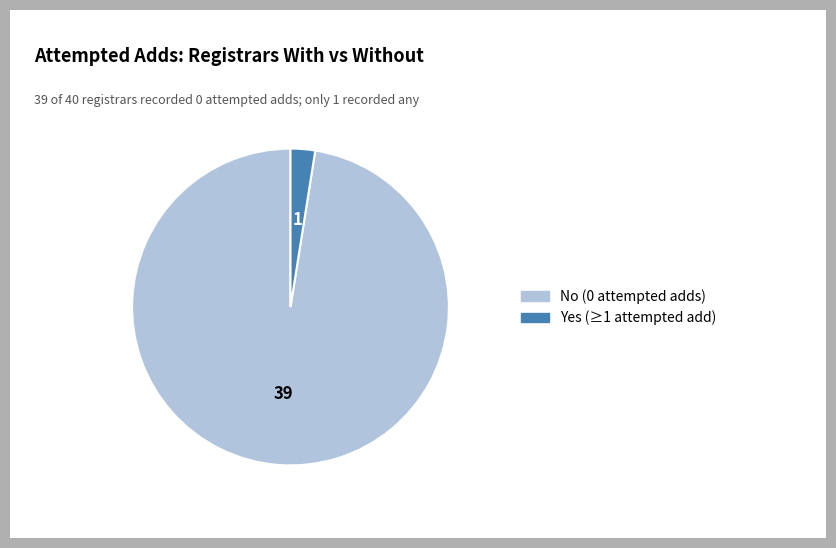

How many slices are in this pie chart?

2